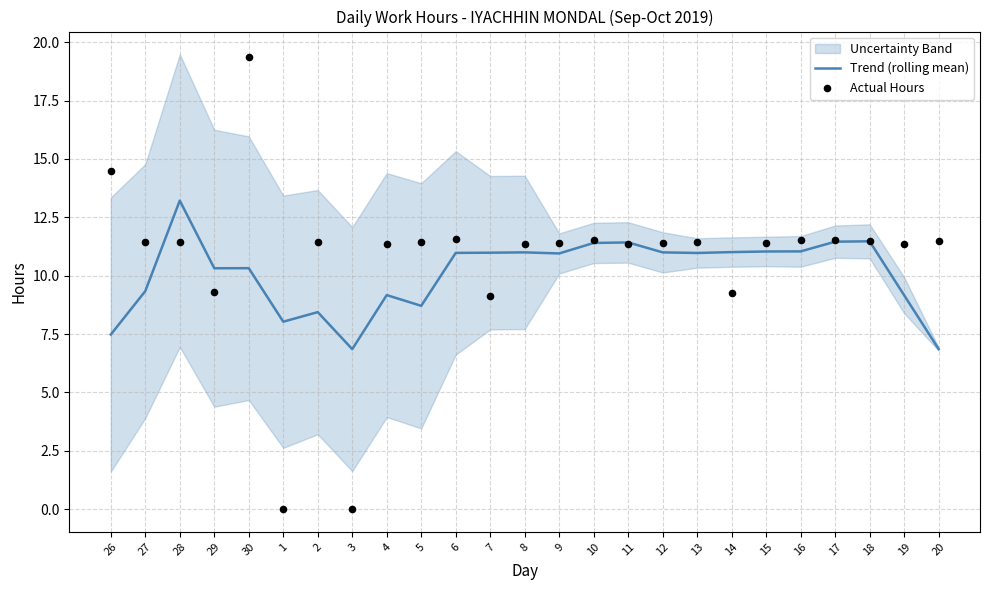

At how many categories does at least one series exceed 7?

24